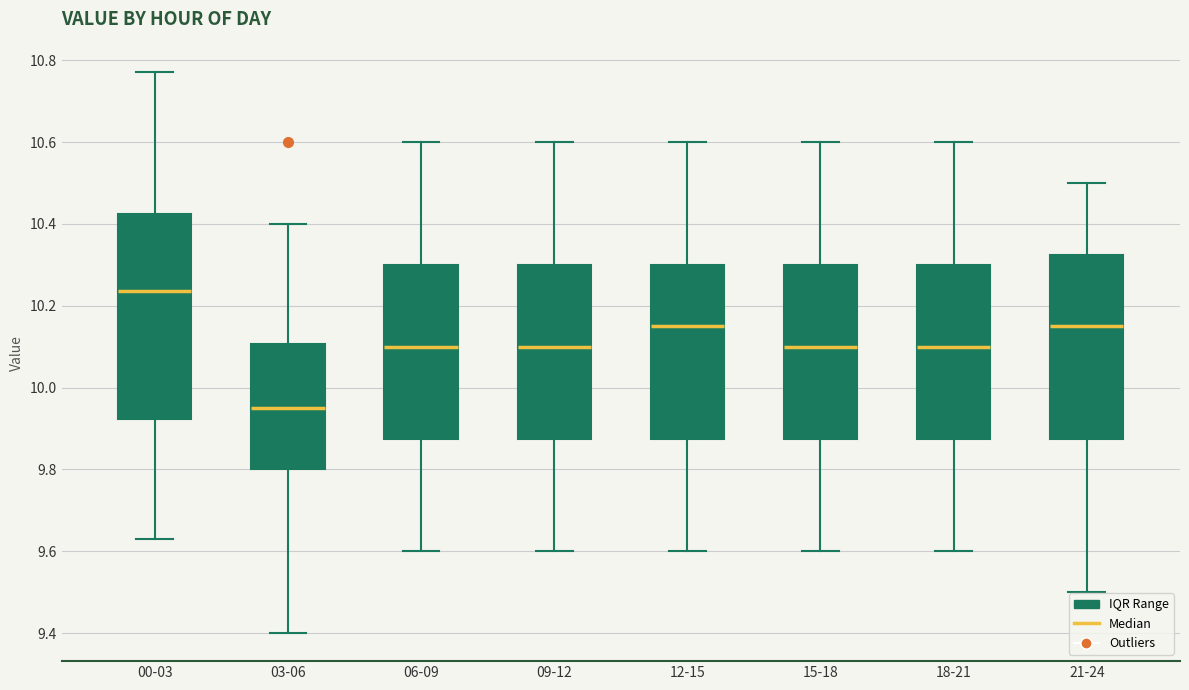

Which box's median line is the highest?

00-03